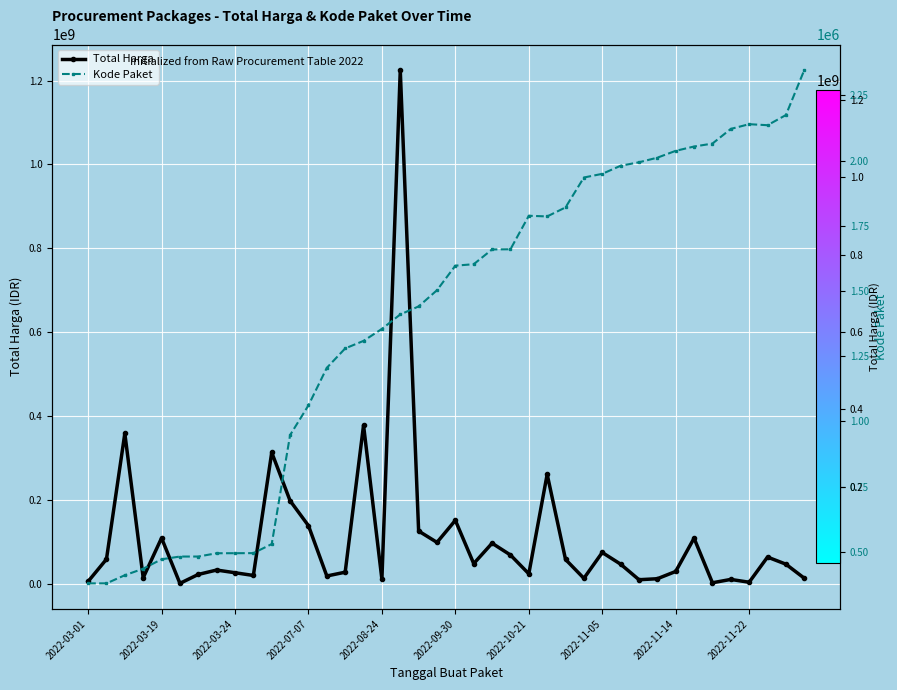

Rank the series at 35 from highest to lowest value.

Total Harga, Kode Paket